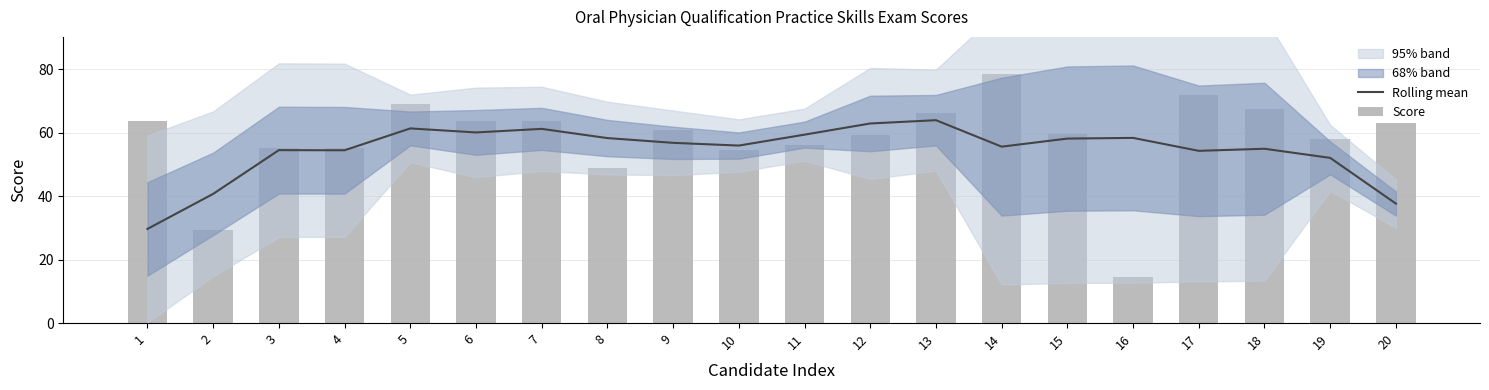

Which category has the highest value in the Rolling mean series?

13